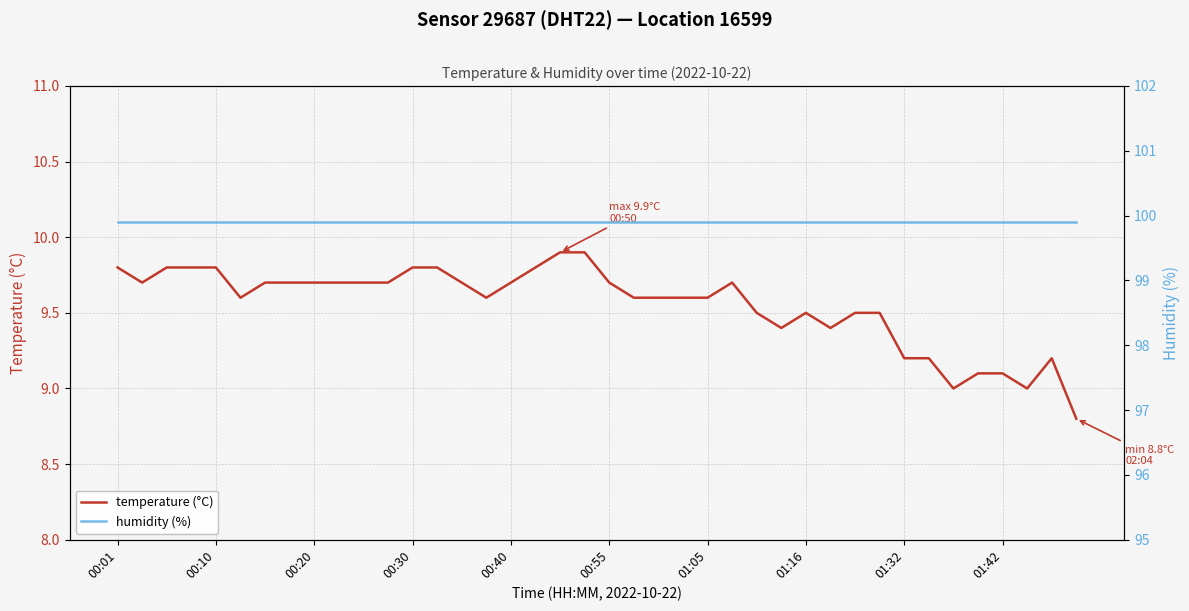

At which category does the chart reach its minimum across all series?

39